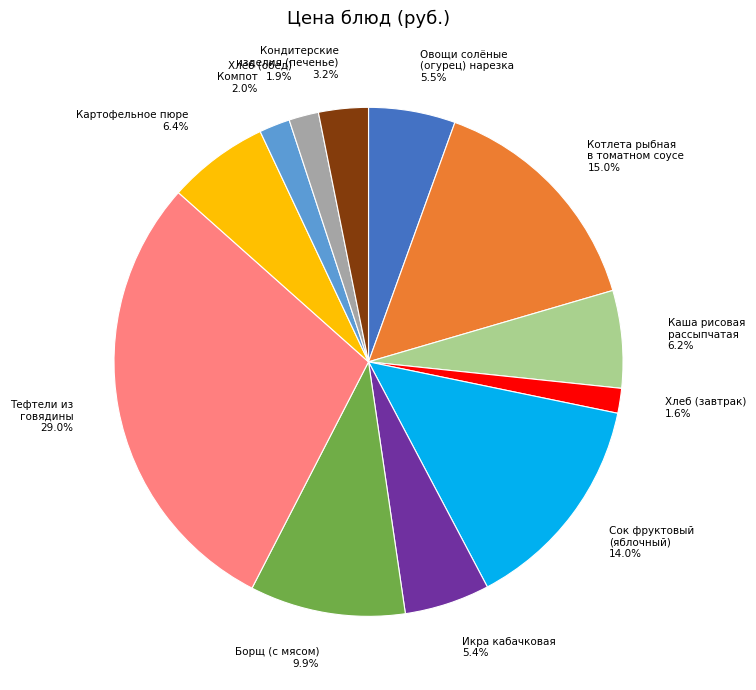

Is there a majority slice in this chart?

No